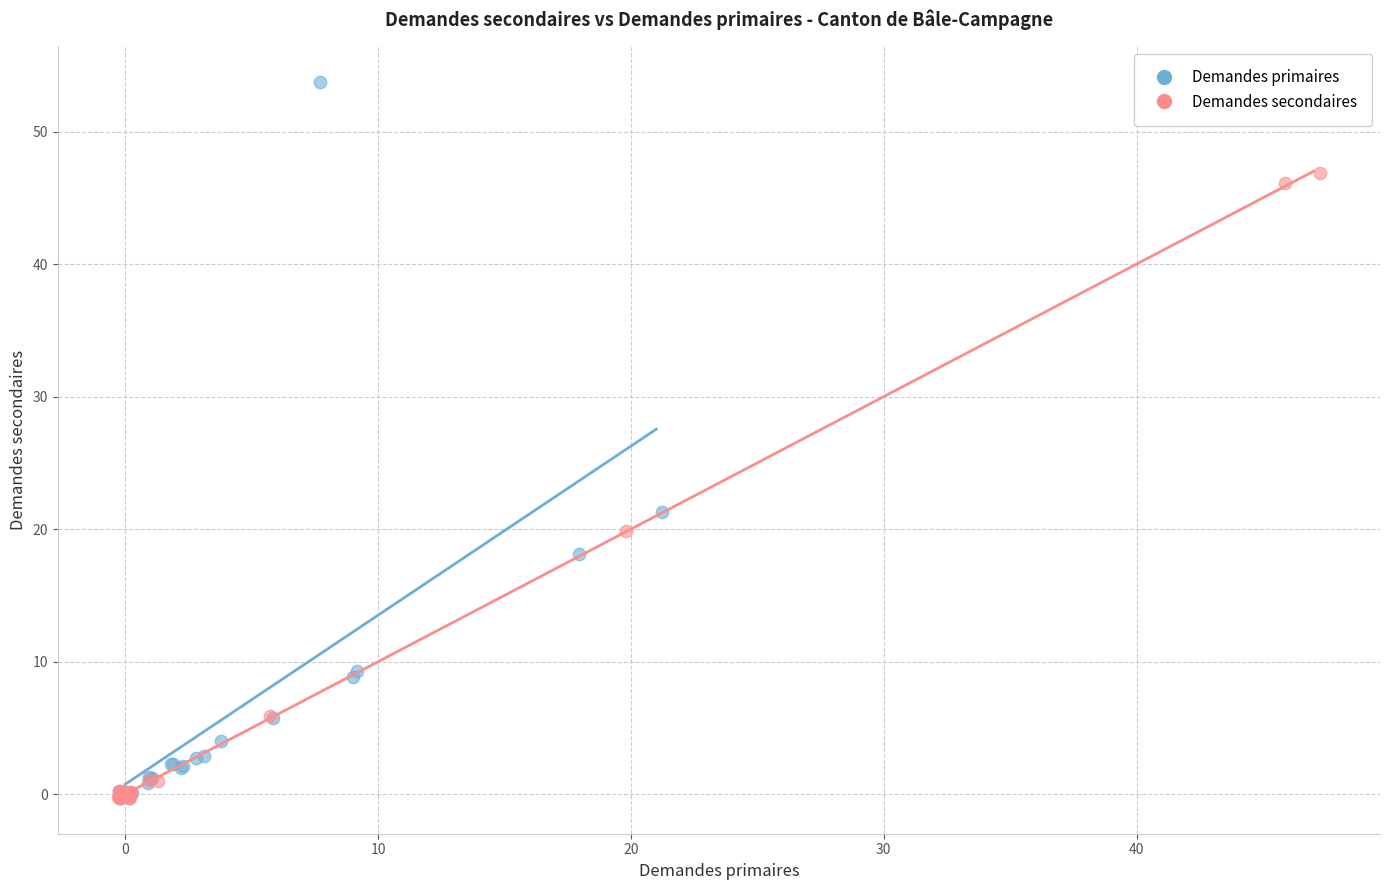

Which series has the widest spread of Y values?

Demandes primaires